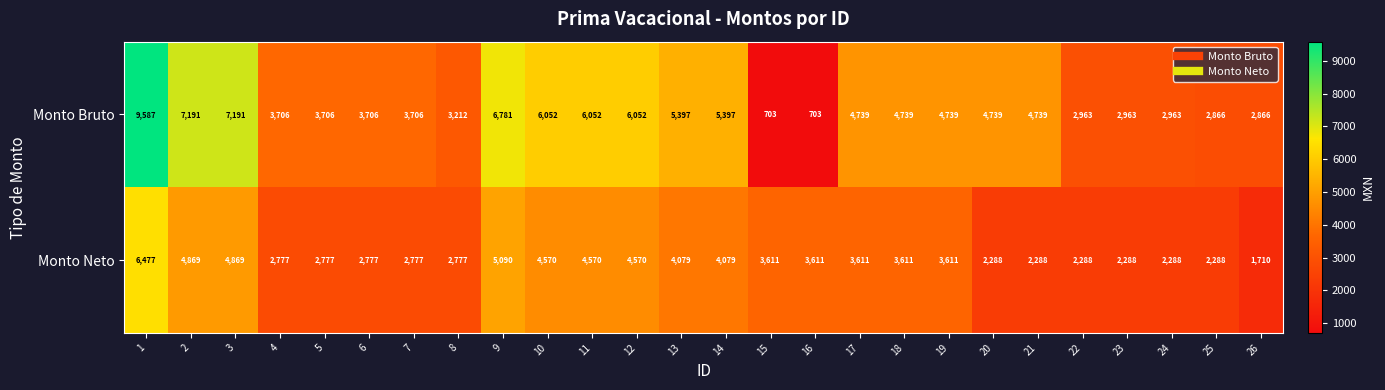

Which series changed the most between 10 and 23?

Monto Bruto